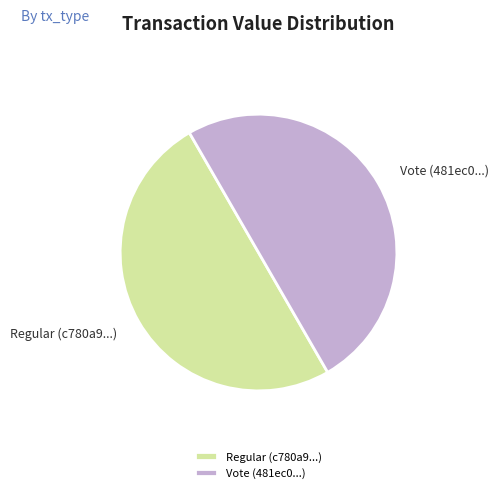

Is the sum of Vote (481ec0...) and Regular (c780a9...) greater than half?

Yes